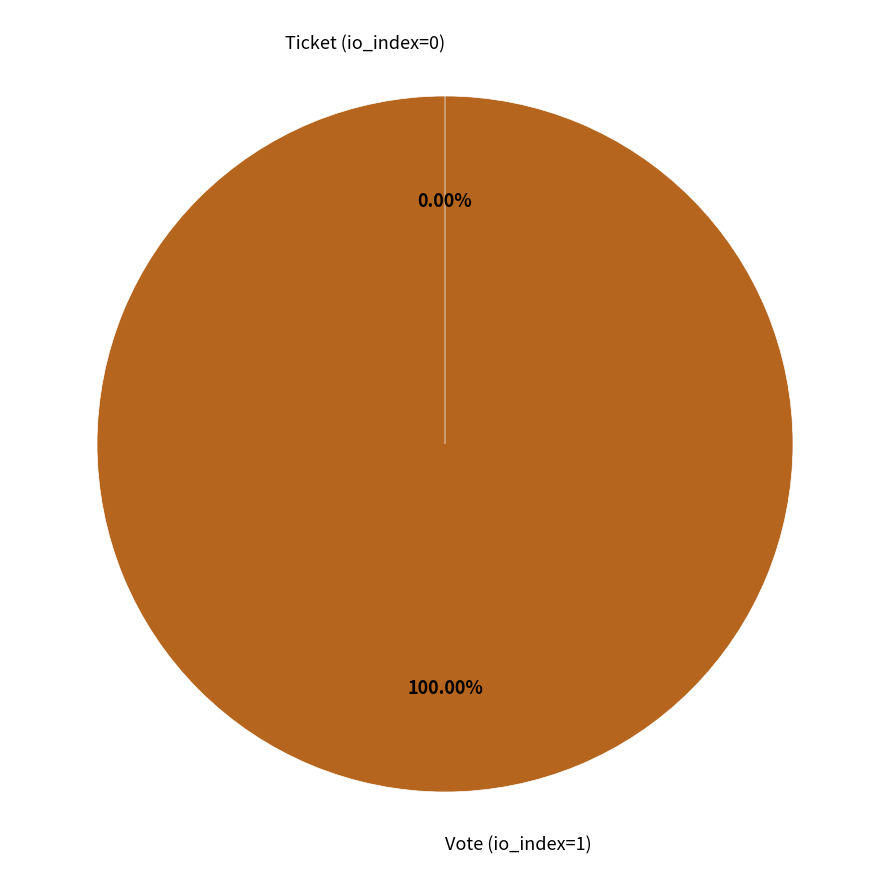

How many slices are in this pie chart?

2